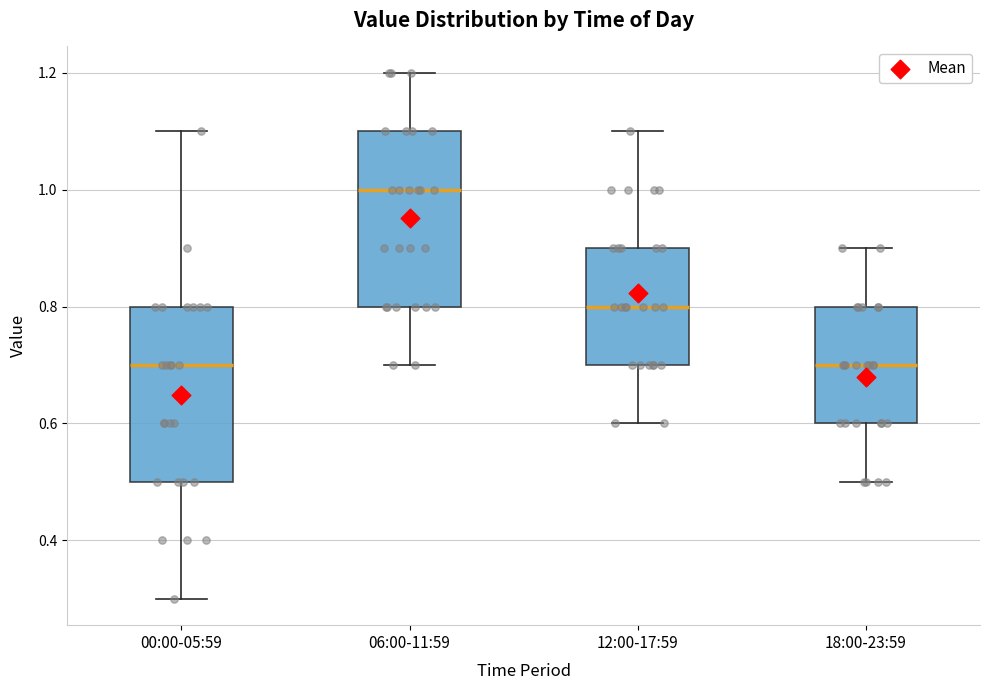

Reading left to right, read every box against the y-axis: the position of its median line, the range the box covers, and the ends of its whiskers. The values are not printed on the chart, so give them approximately, as read against the axis.

00:00-05:59: median 0.7, box 0.5 to 0.8, whiskers 0.3 to 1.1
06:00-11:59: median 1.0, box 0.8 to 1.1, whiskers 0.7 to 1.2
12:00-17:59: median 0.8, box 0.7 to 0.9, whiskers 0.6 to 1.1
18:00-23:59: median 0.7, box 0.6 to 0.8, whiskers 0.5 to 0.9